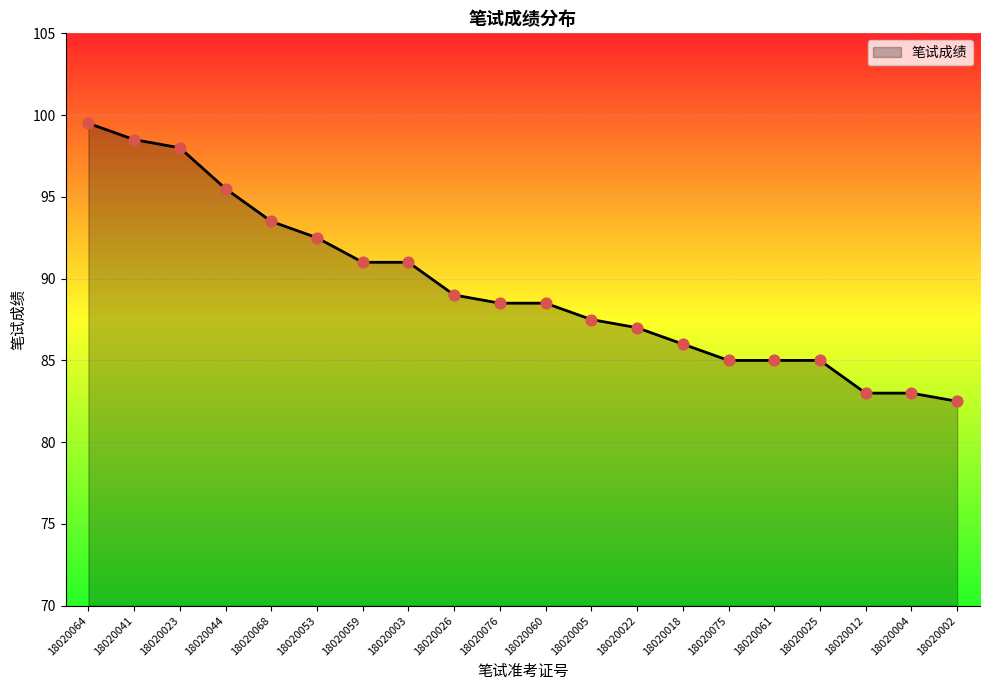

What is the change in value from 18020044 to 18020022?

-8.5